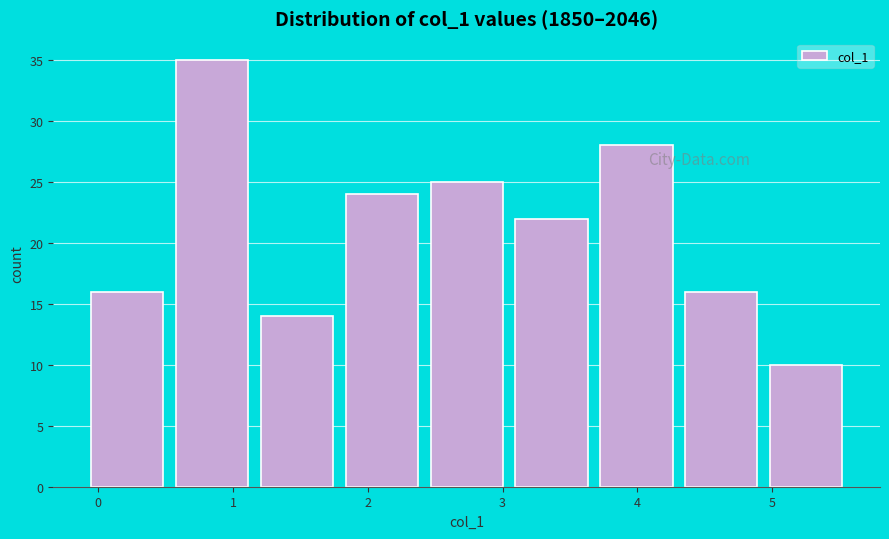

Reading left to right, transcribe this chart: for each bar, give the range it covers on the x-axis and its height. Neither the bar edges nor the heights are printed on the chart, so give them approximately, as read against the axes.

-0.1 to 0.5: 16
0.5 to 1.2: 35
1.2 to 1.8: 14
1.8 to 2.4: 24
2.4 to 3.0: 25
3.0 to 3.7: 22
3.7 to 4.3: 28
4.3 to 4.9: 16
4.9 to 5.6: 10